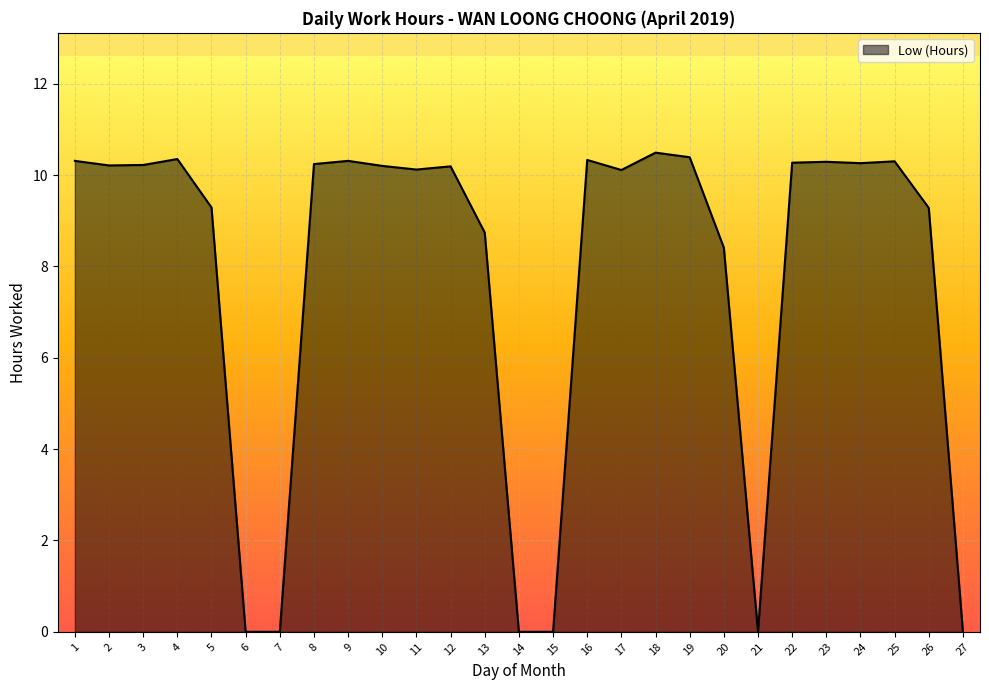

Which has a higher value, 6 or 3?

3